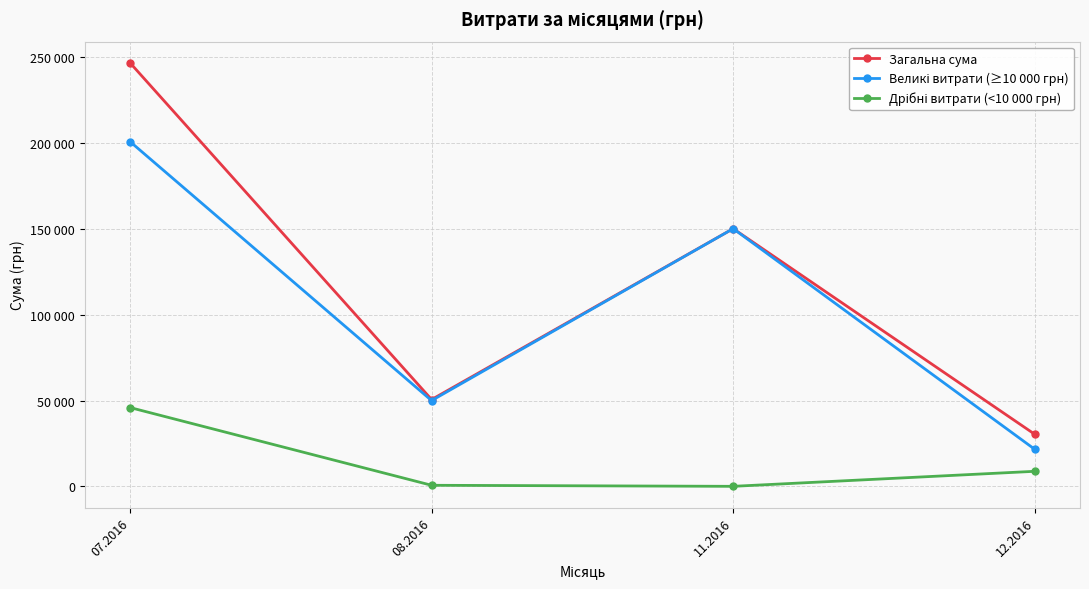

Rank the series at 08.2016 from lowest to highest value.

Дрібні витрати (<10 000 грн), Великі витрати (≥10 000 грн), Загальна сума